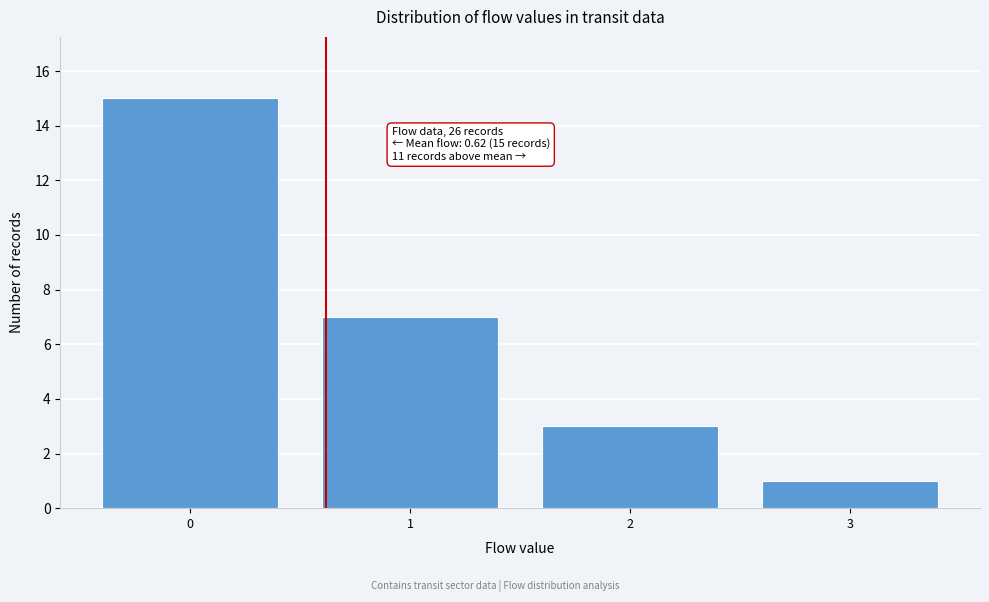

Reading right to left, list all the values displayed in this chart.

3=1	2=3	1=7	0=15